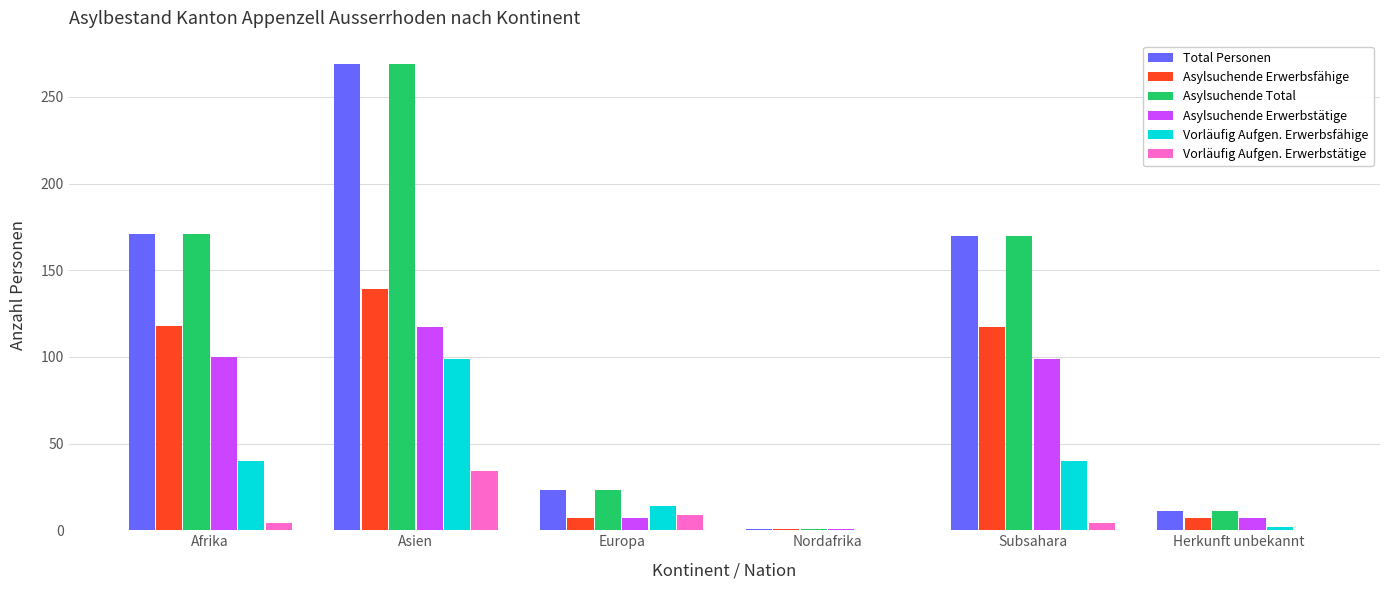

Is it true that Asylsuchende Total equals 11 at Herkunft unbekannt?

True